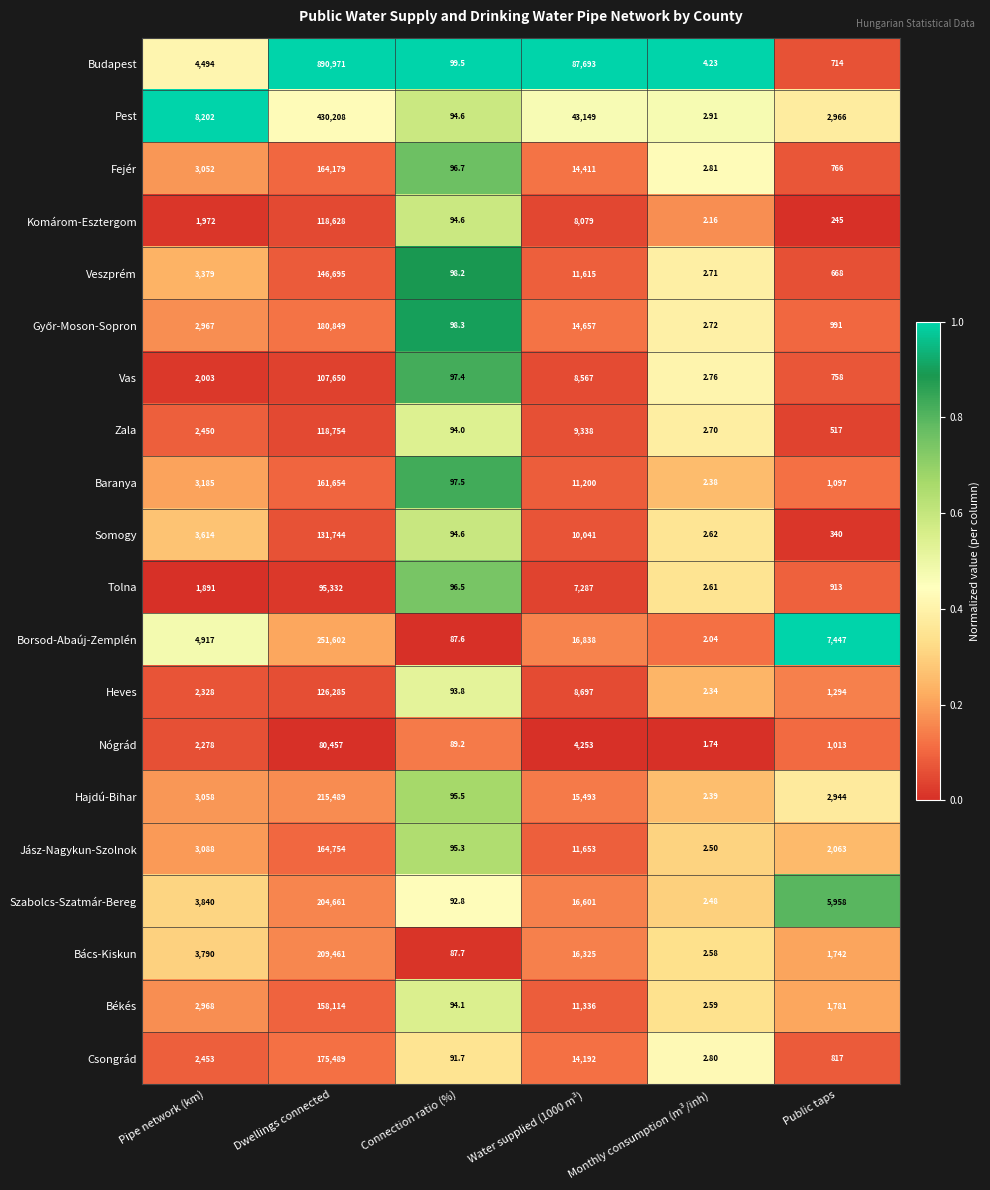

Which category has the lowest value across all series?

Monthly consumption (m³/inh)